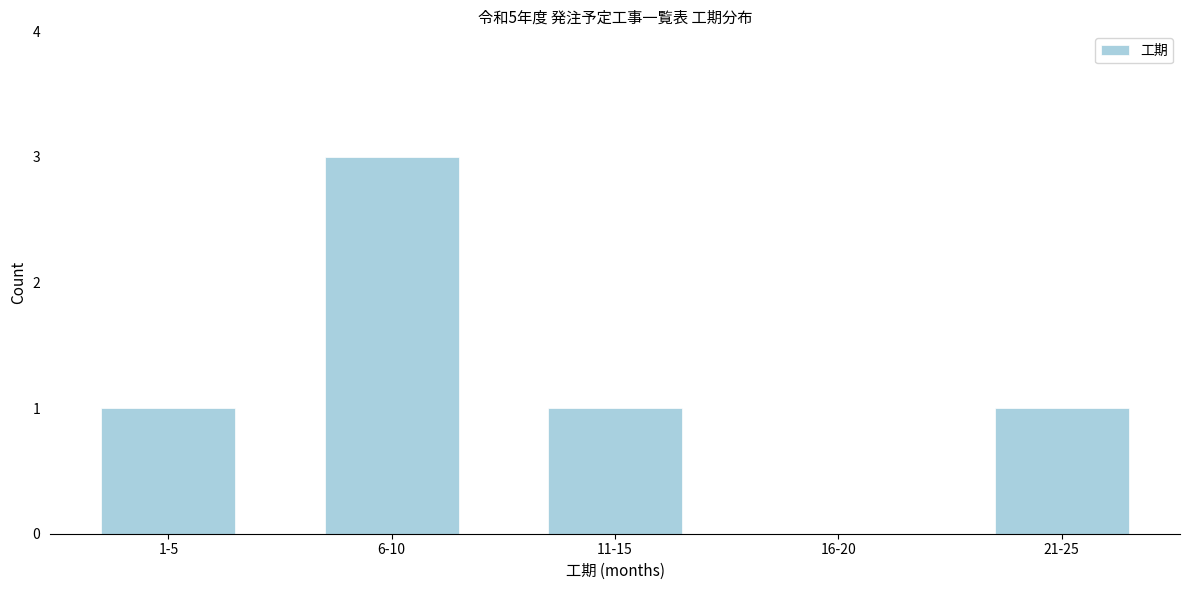

Reading left to right, extract all data points from this chart.

1-5=1	6-10=3	11-15=1	16-20=0	21-25=1